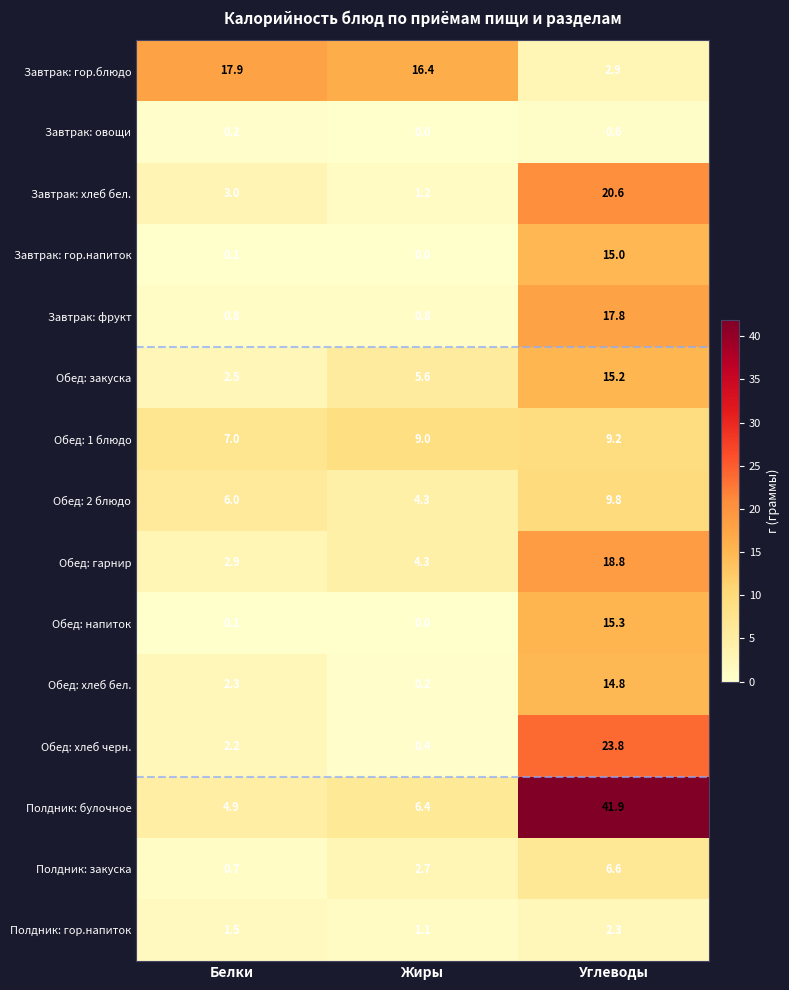

Which label corresponds to the smallest value in the chart?

Жиры